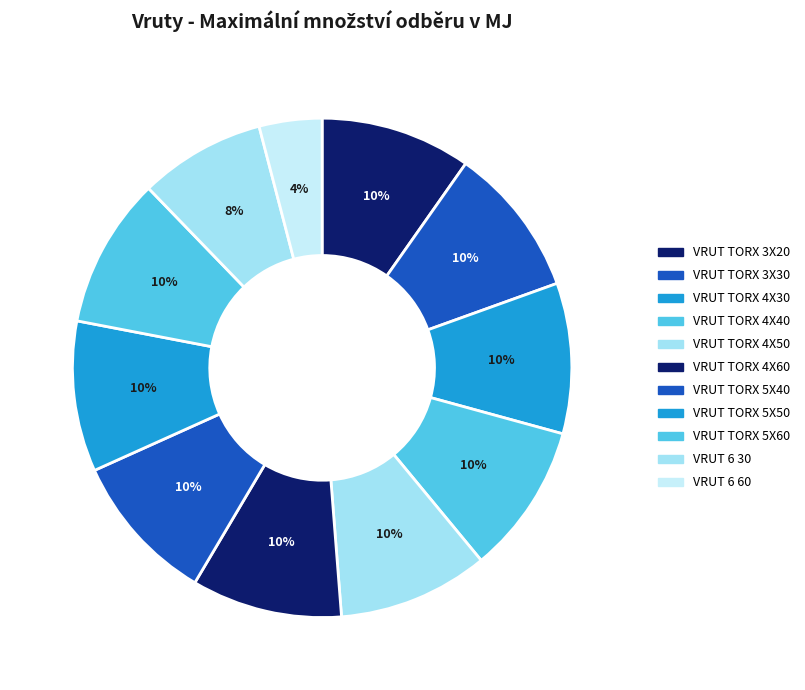

What is the change in value from VRUT TORX 5X60 to VRUT 6 30?

-39